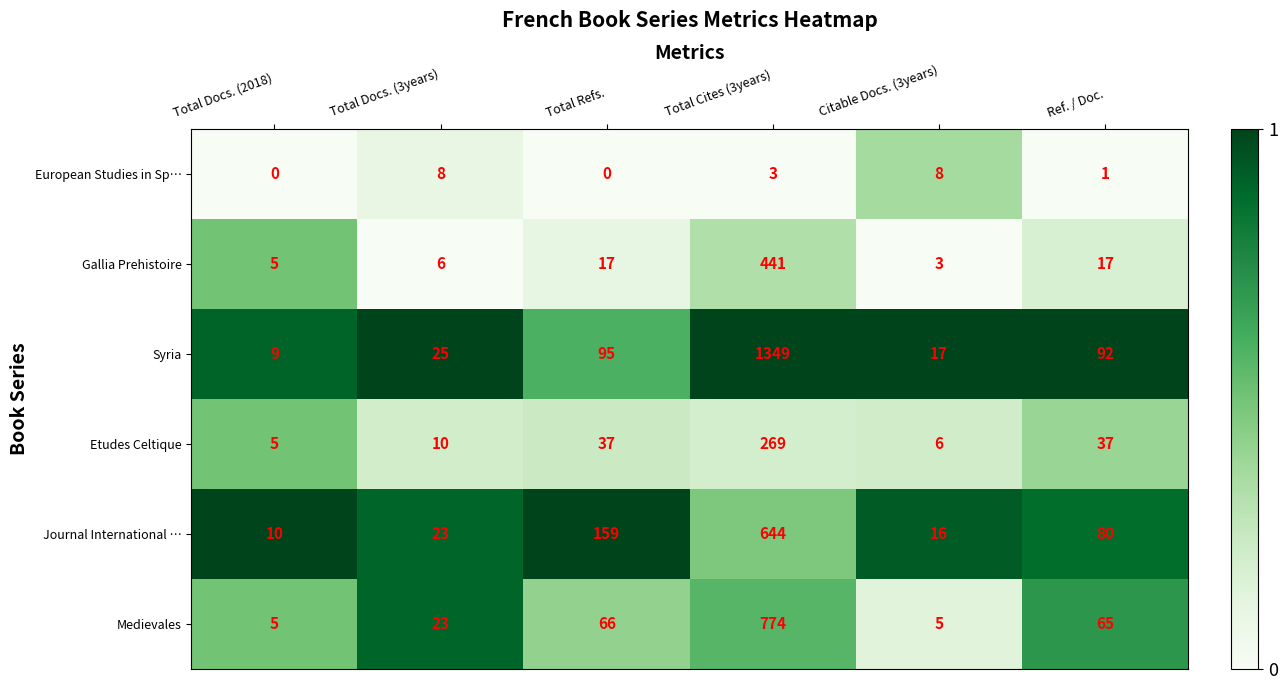

What is the approximate value of Syria at Ref. / Doc., to the nearest 50?

100